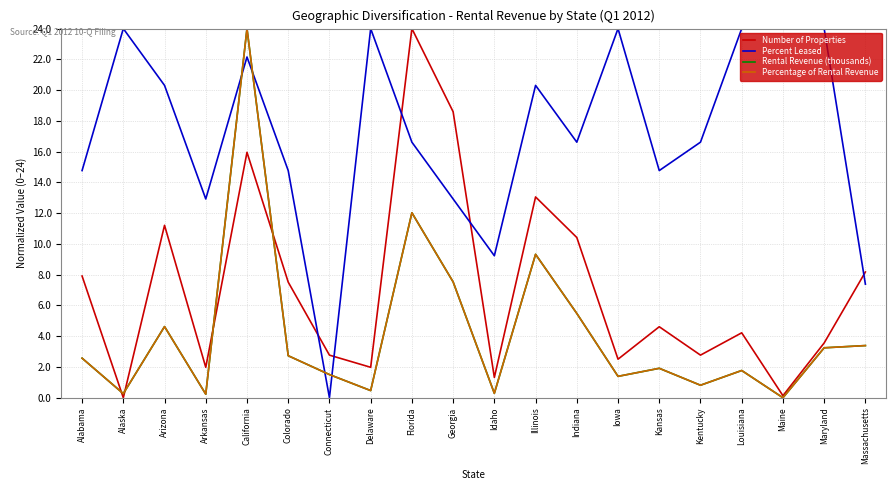

How many positive values does the Percentage of Rental Revenue series have?

19